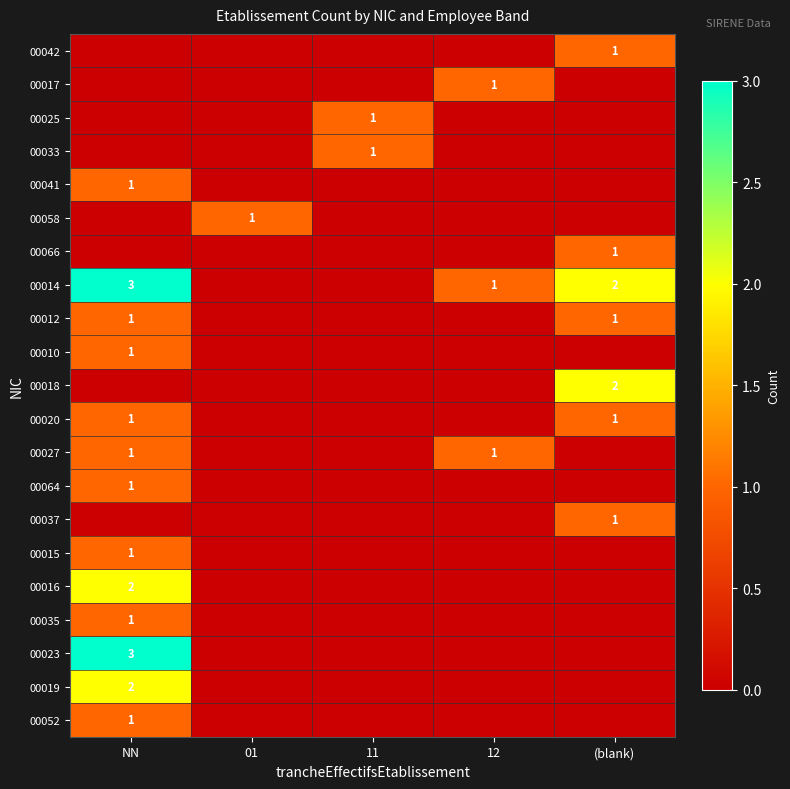

The value of 00027 at NN is 0. True or false?

False